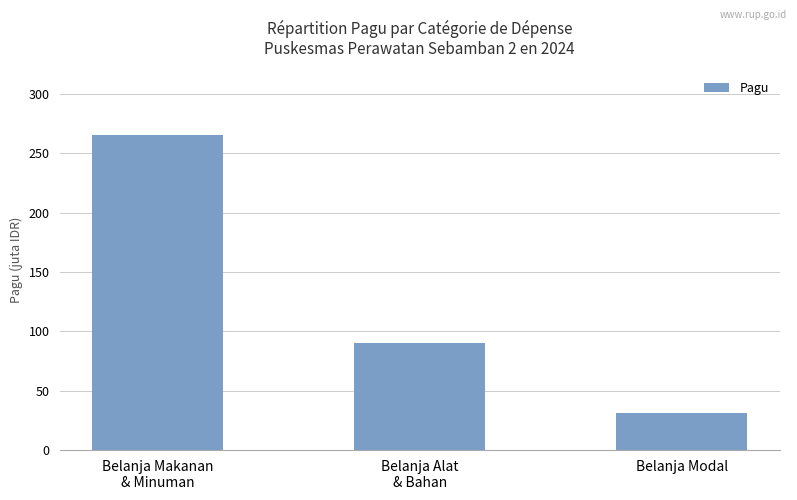

Does the chart contain stacked bars?

No